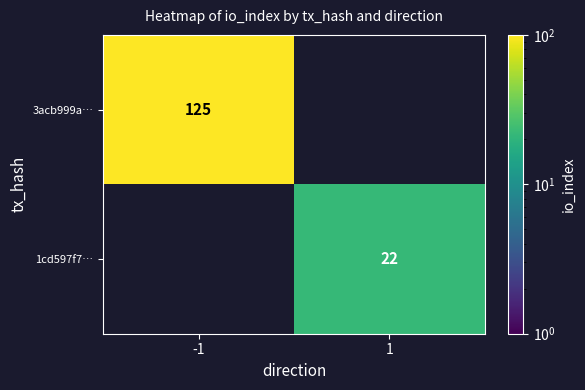

What is the minimum value shown in the chart?

22.0